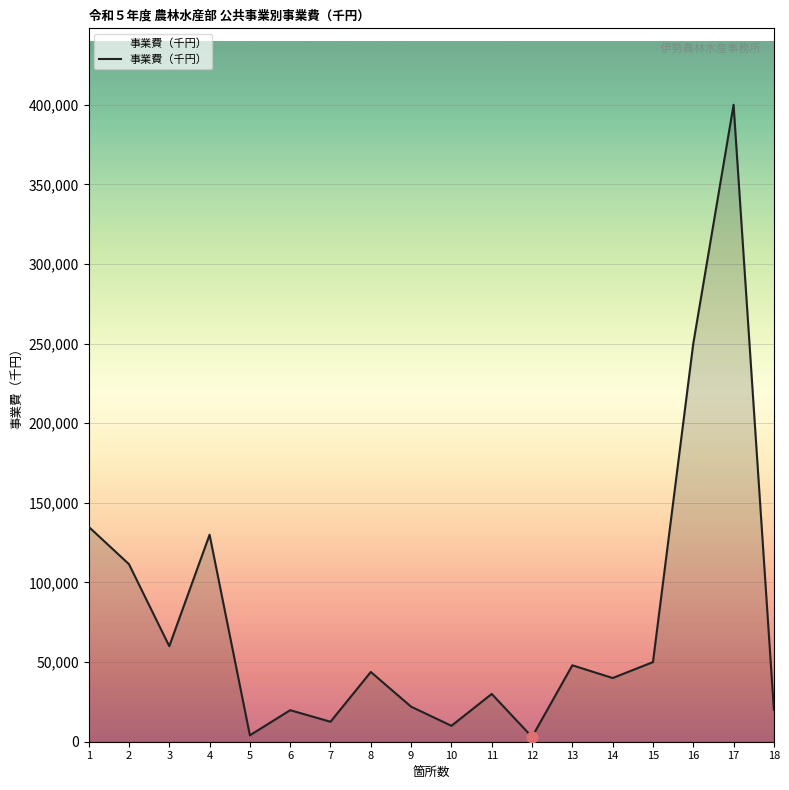

What is the ratio of the value at 13 to the value at 17?

0.1